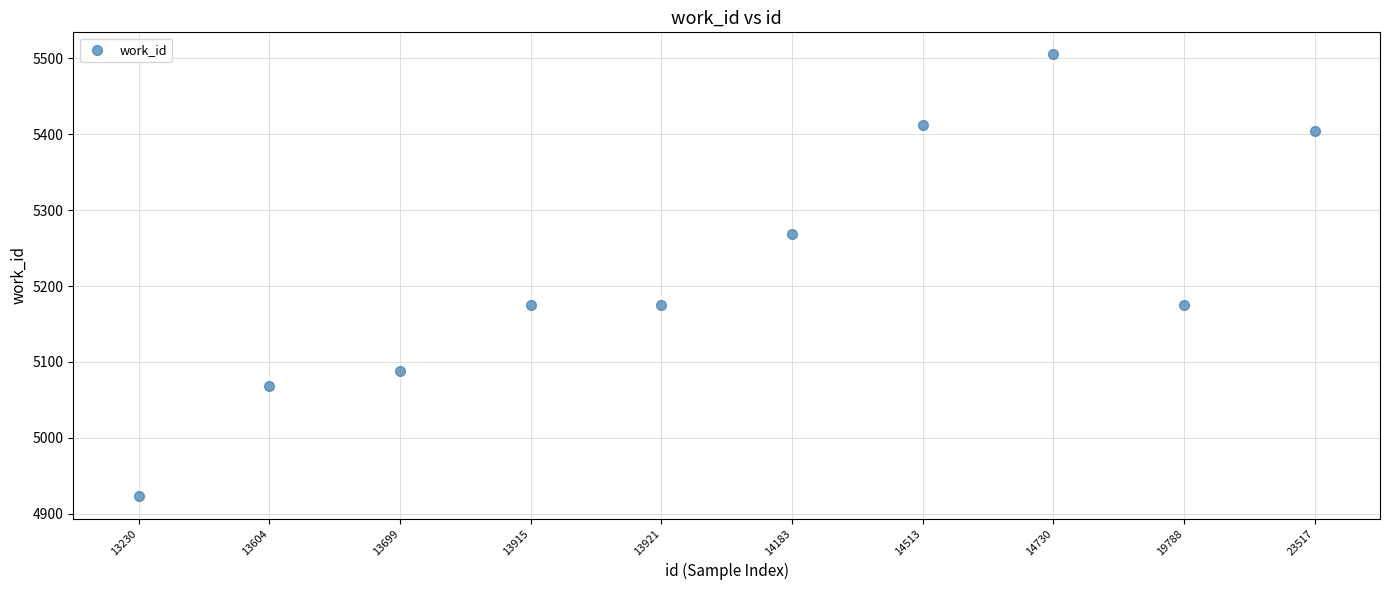

What is the range of Y values (max minus min)?

582